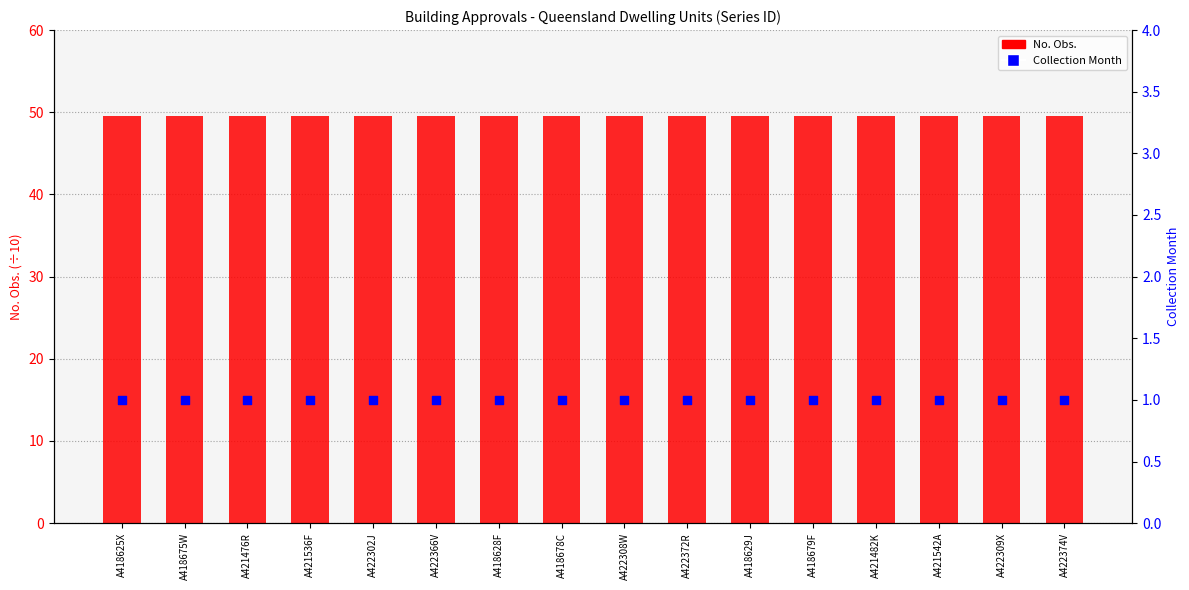

Is the value of Collection Month at A421482K greater than the value of No. Obs. at A421482K?

No